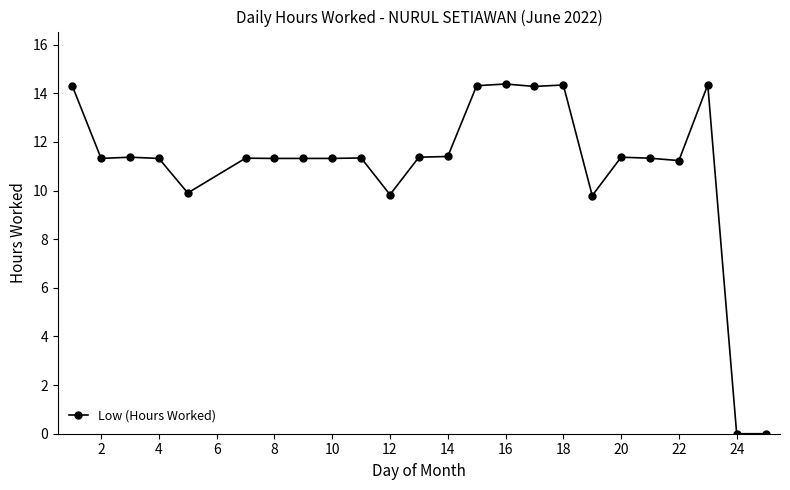

What is the average value?

11.0